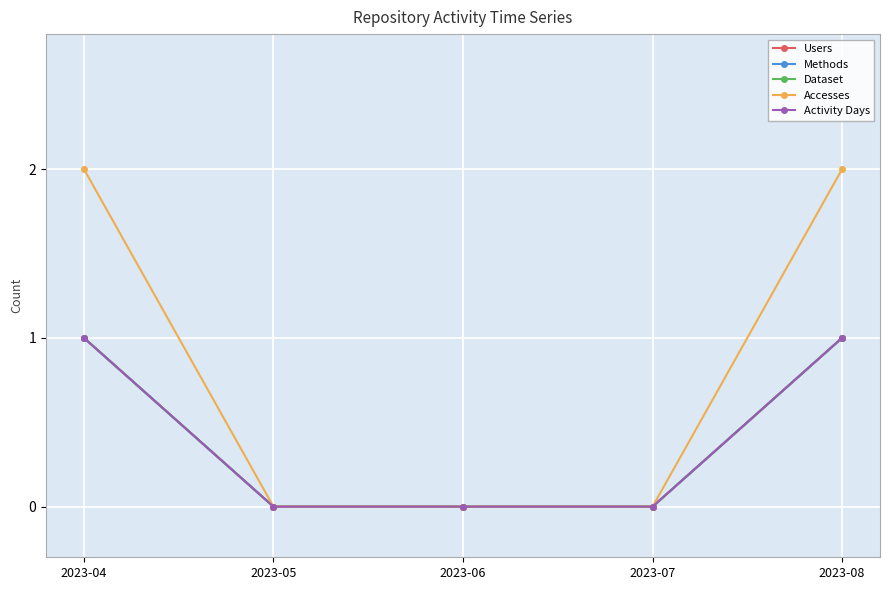

Which series has the largest total across all categories?

Accesses